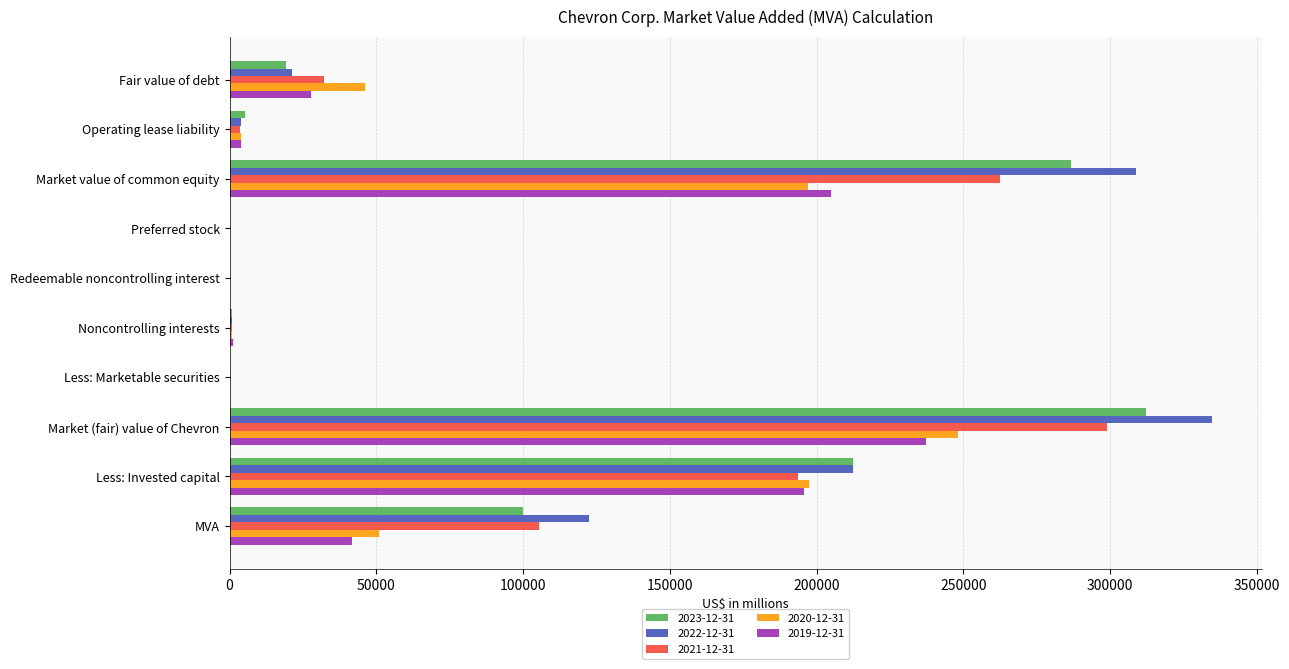

Is the value of 2020-12-31 at Market (fair) value of Chevron greater than the value of 2019-12-31 at Preferred stock?

Yes